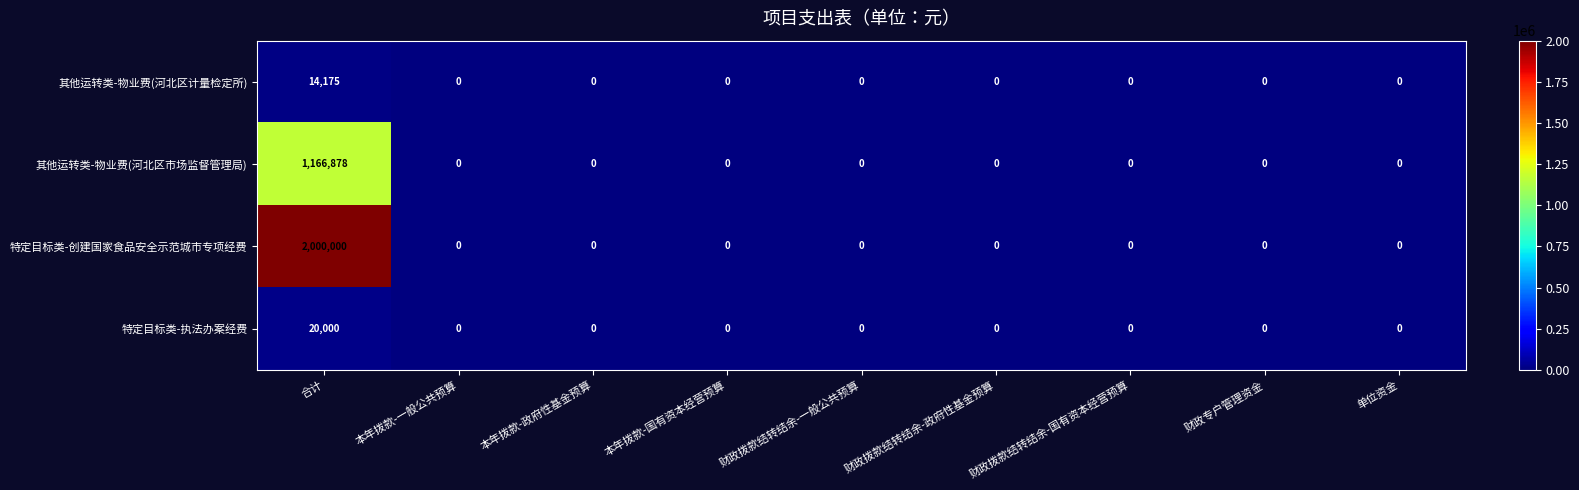

Which series has the largest range (max minus min)?

特定目标类-创建国家食品安全示范城市专项经费